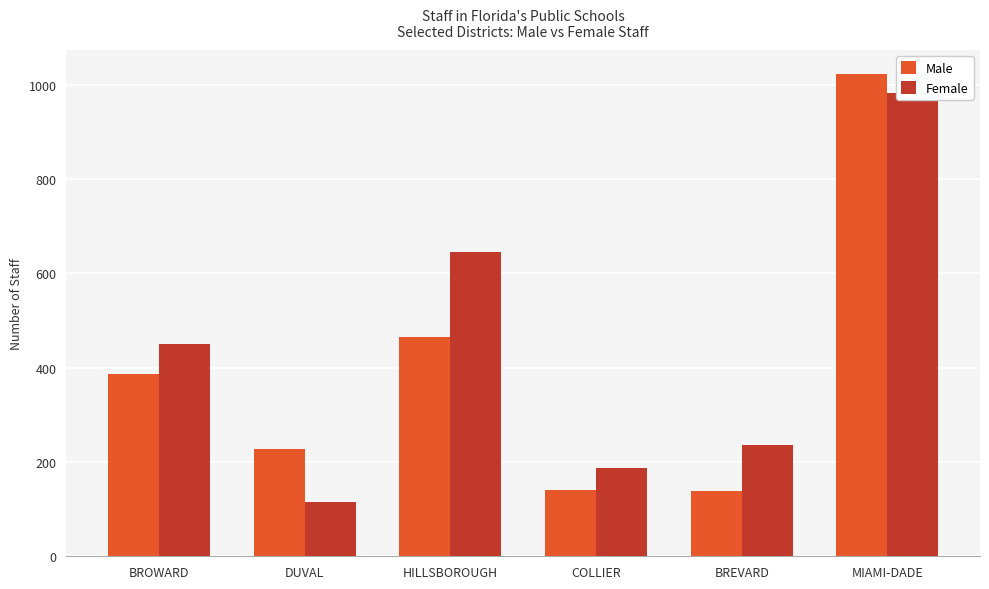

Is the value of Female at DUVAL greater than the value of Male at BREVARD?

No